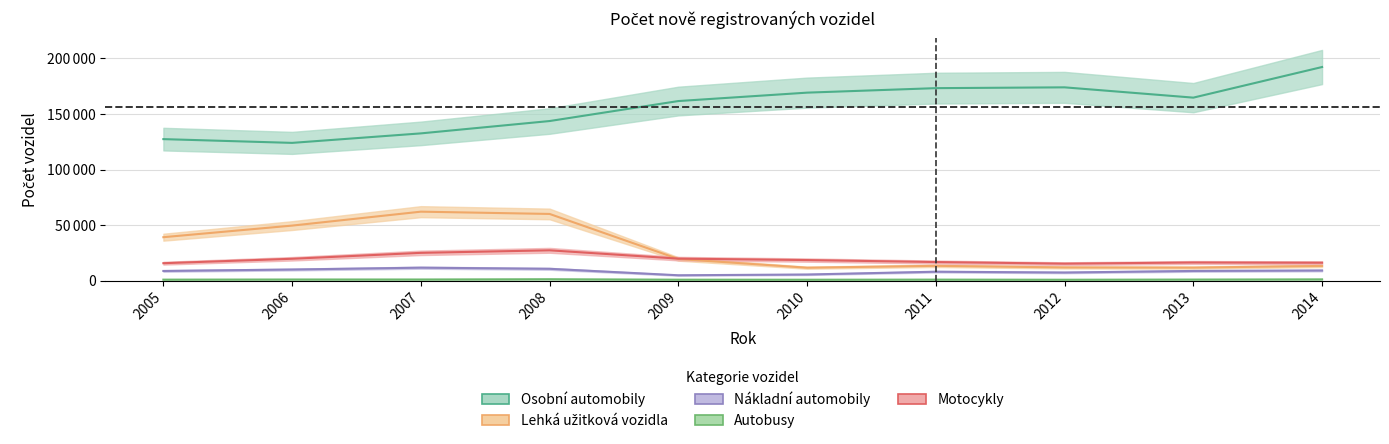

What is the spread (max minus min) of values at 2008?

142470